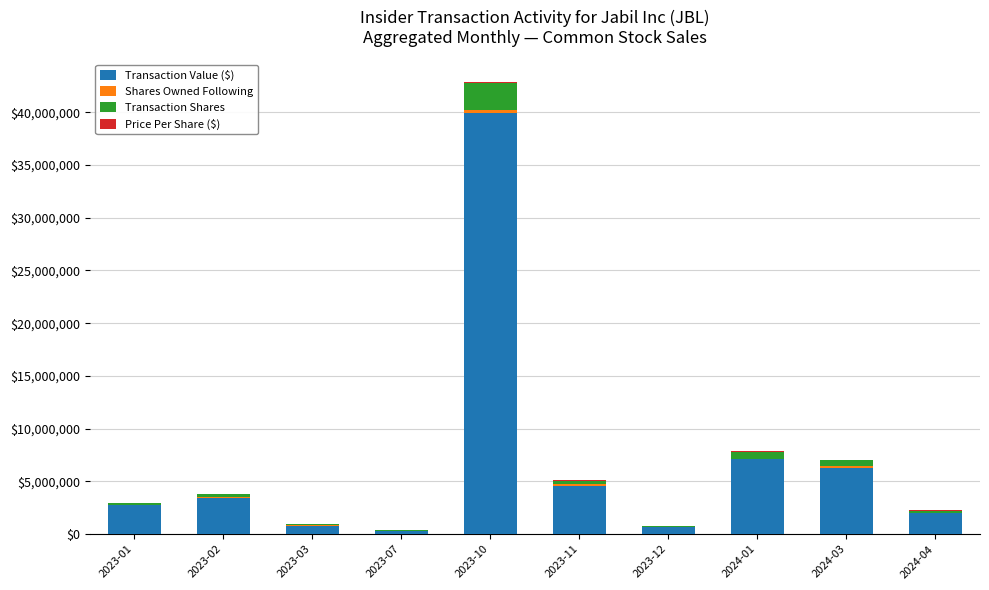

What is the maximum value for Transaction Value ($)?

39898607.0